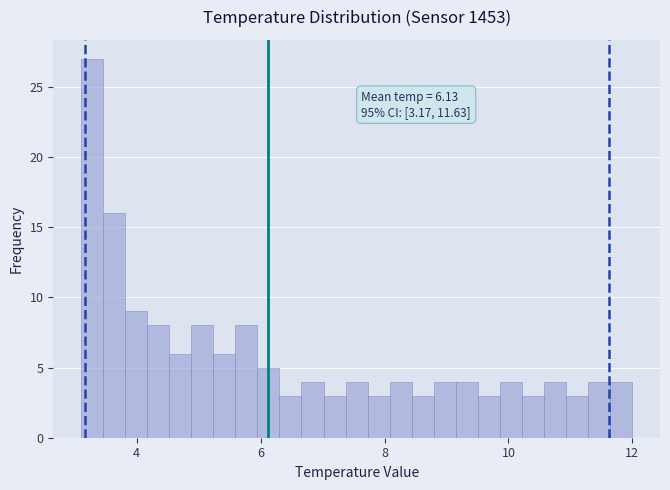

Read against the x-axis, roughly where is the centre of the tallest bar?

3.2